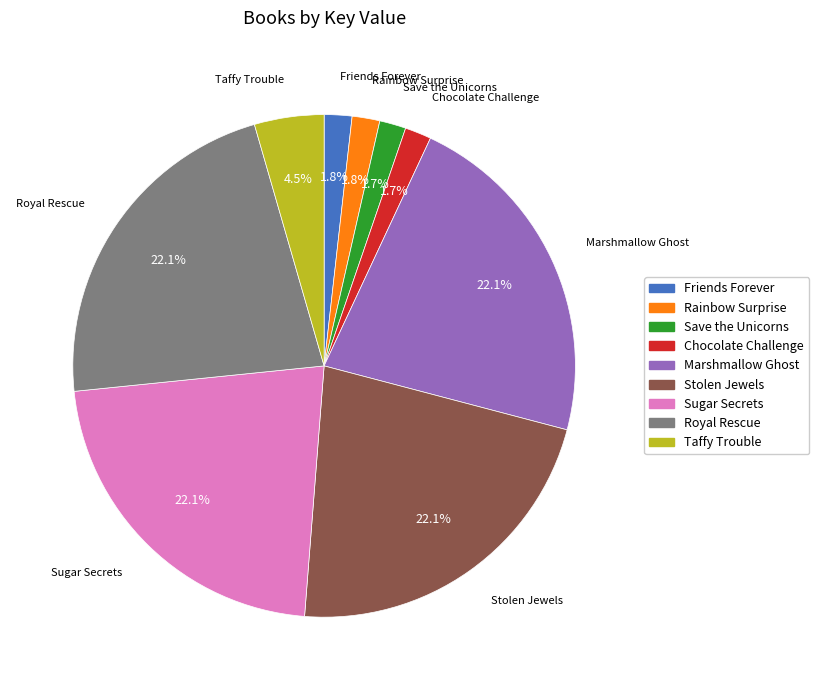

Is the sum of Rainbow Surprise and Save the Unicorns greater than half?

No